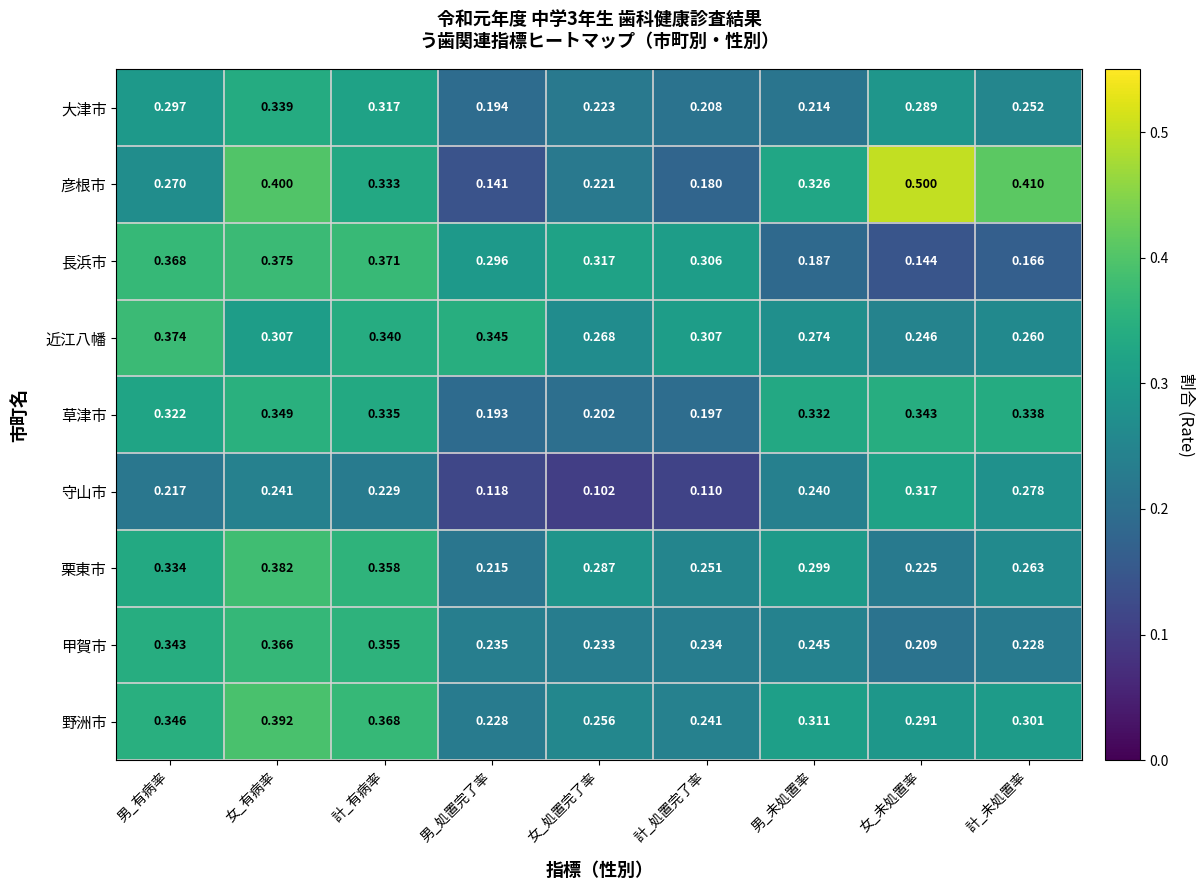

List the labels in order of 栗東市 value, smallest first.

男_処置完了率, 女_未処置率, 計_処置完了率, 計_未処置率, 女_処置完了率, 男_未処置率, 男_有病率, 計_有病率, 女_有病率